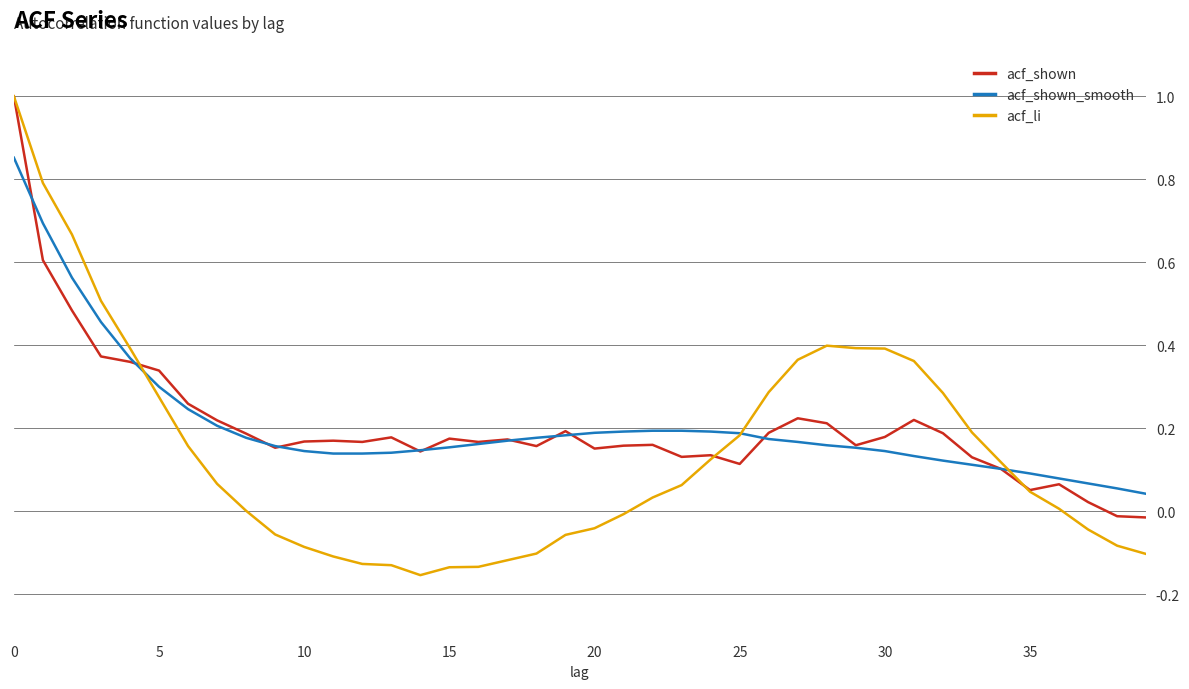

Count the number of categories in the chart.

40